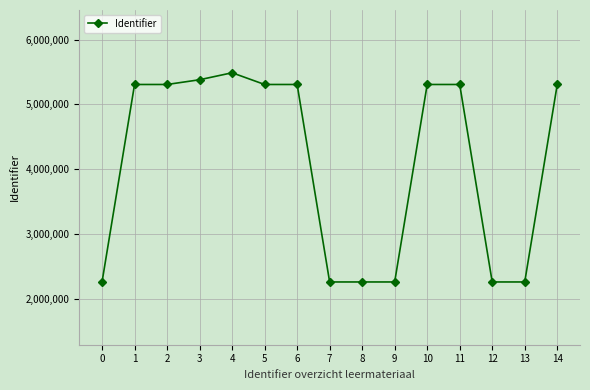

What is the difference between the values at 9 and 14?

3046806